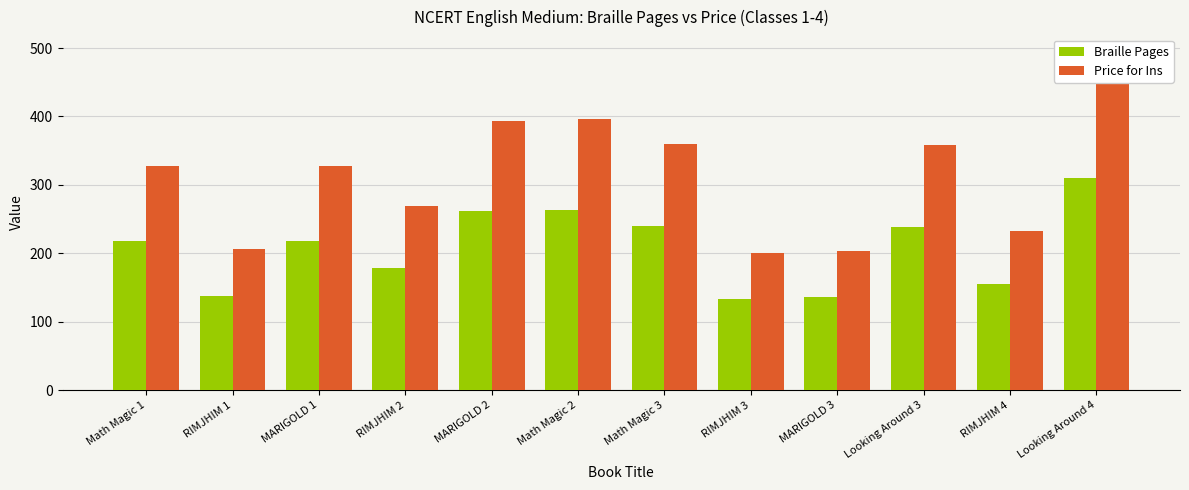

What is the sum of the Braille Pages values at Math Magic 1 and Math Magic 2?

482